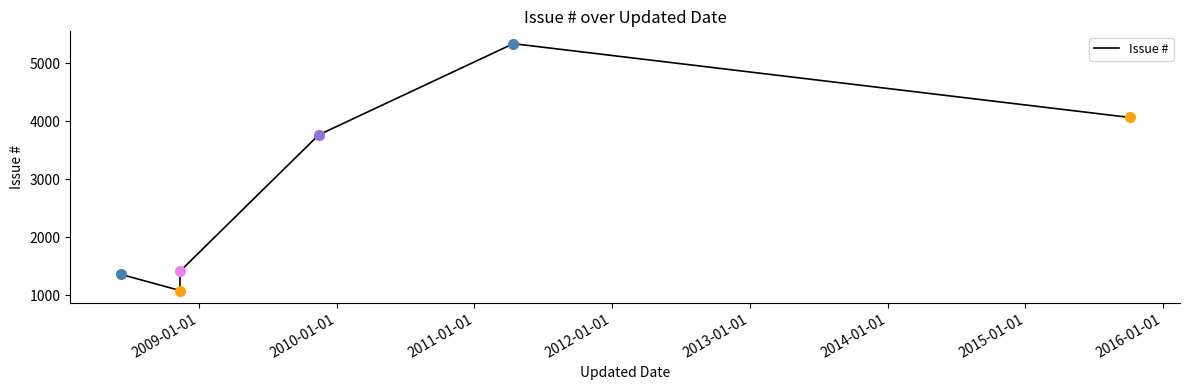

What is the value of the 3rd point from the left?

1413